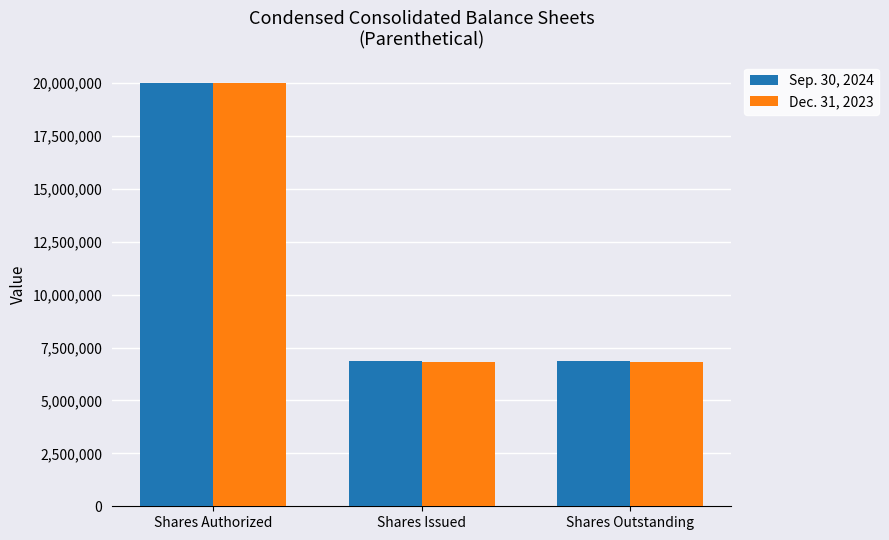

What is the label of the 2nd bar from the right?

Shares Issued